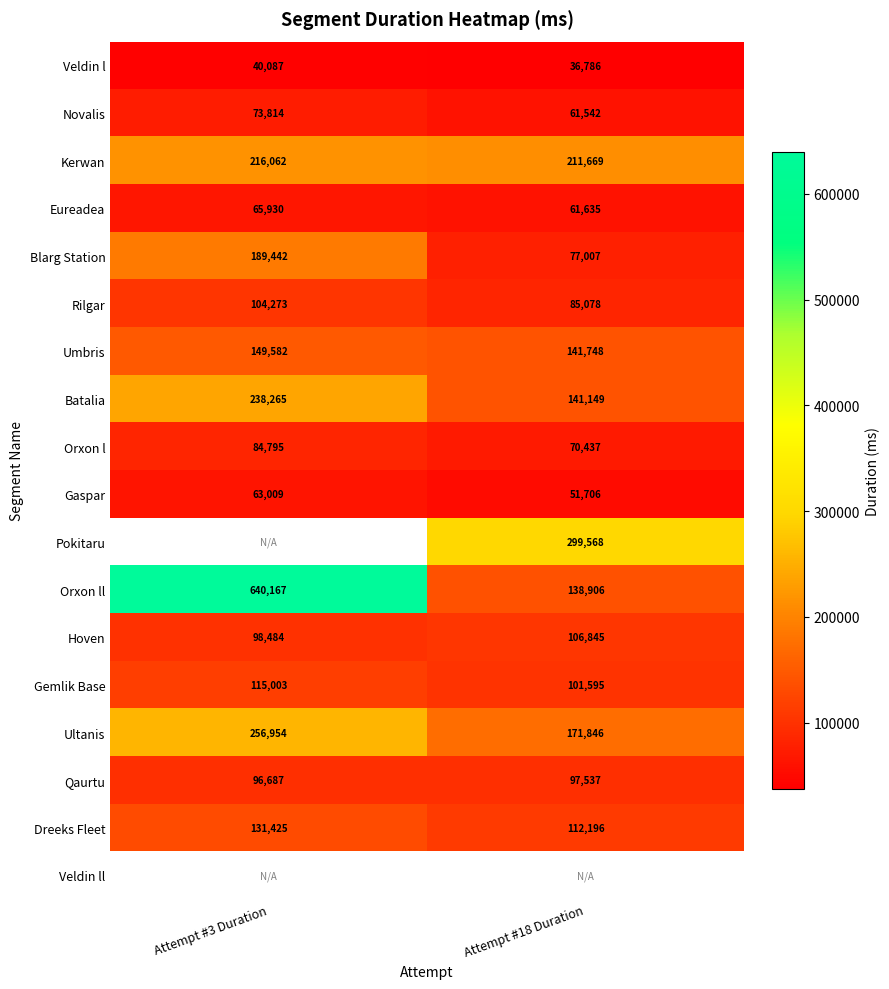

List the labels in order of Dreeks Fleet value, largest first.

Attempt #3 Duration, Attempt #18 Duration